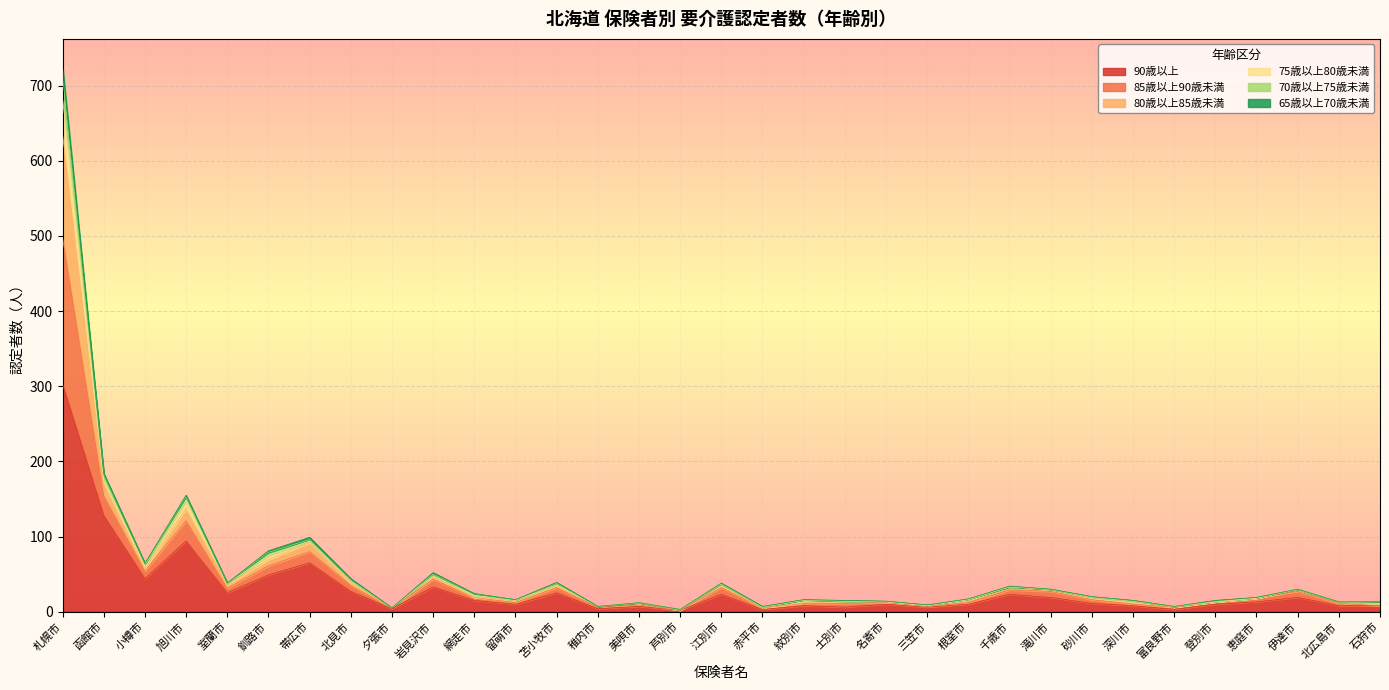

The 80歳以上85歳未満 series shows 51 at 帯広市. True or false?

False